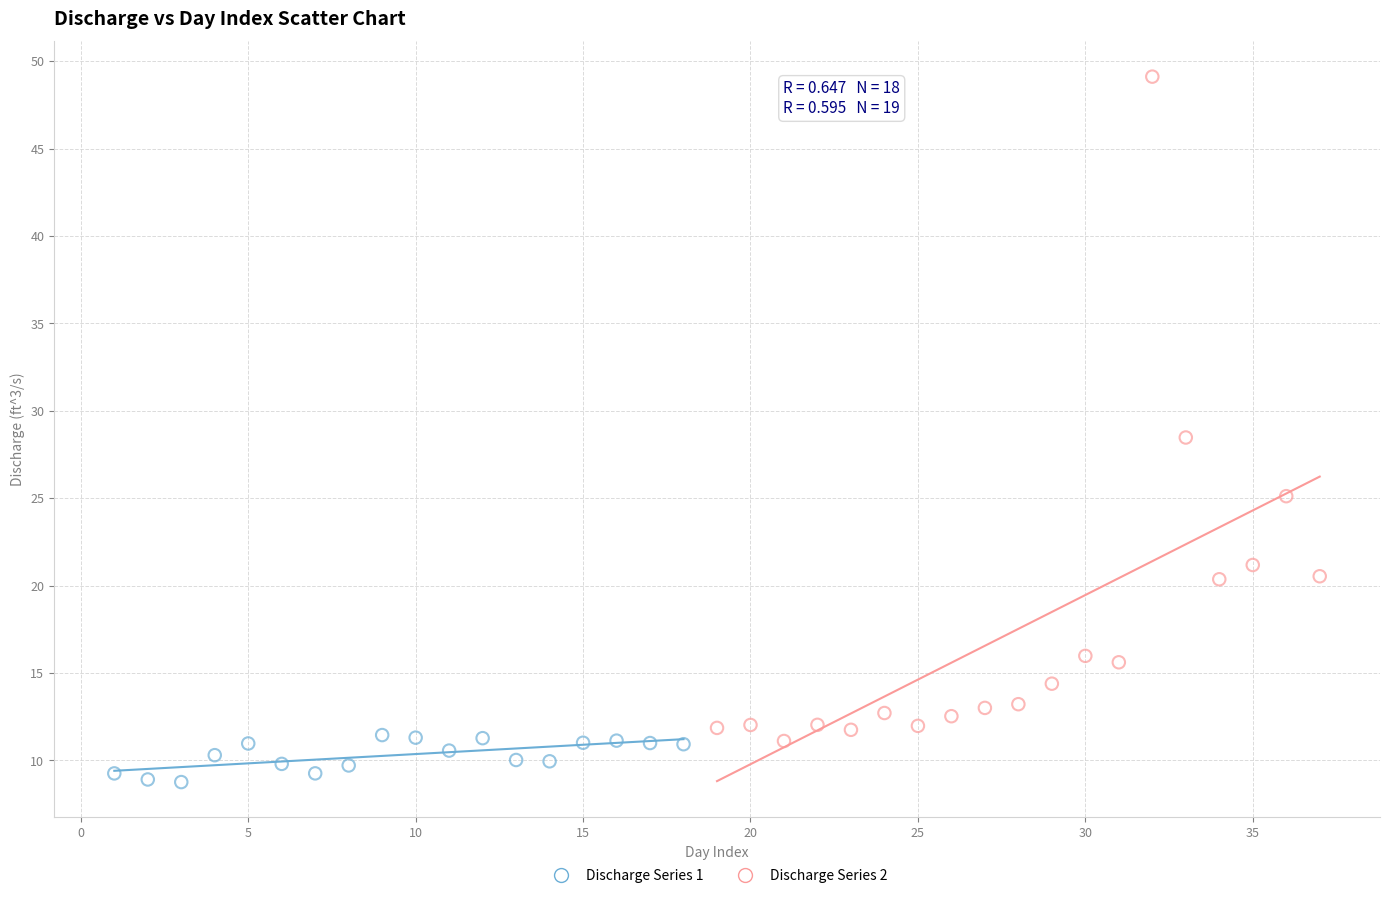

Which series reaches the minimum Y coordinate?

Discharge Series 1